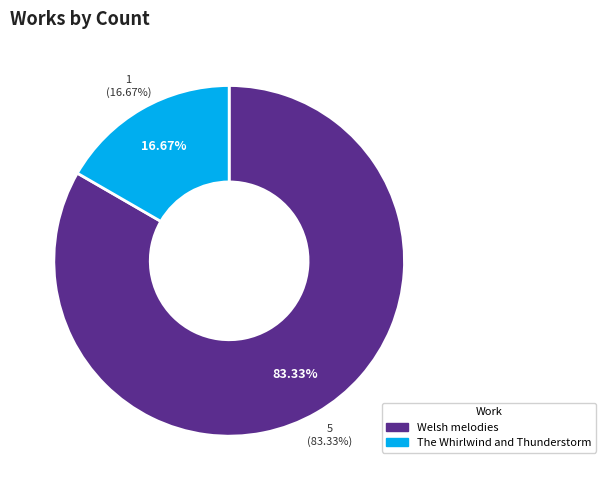

What is the change in value from Welsh melodies to The Whirlwind and Thunderstorm?

-4